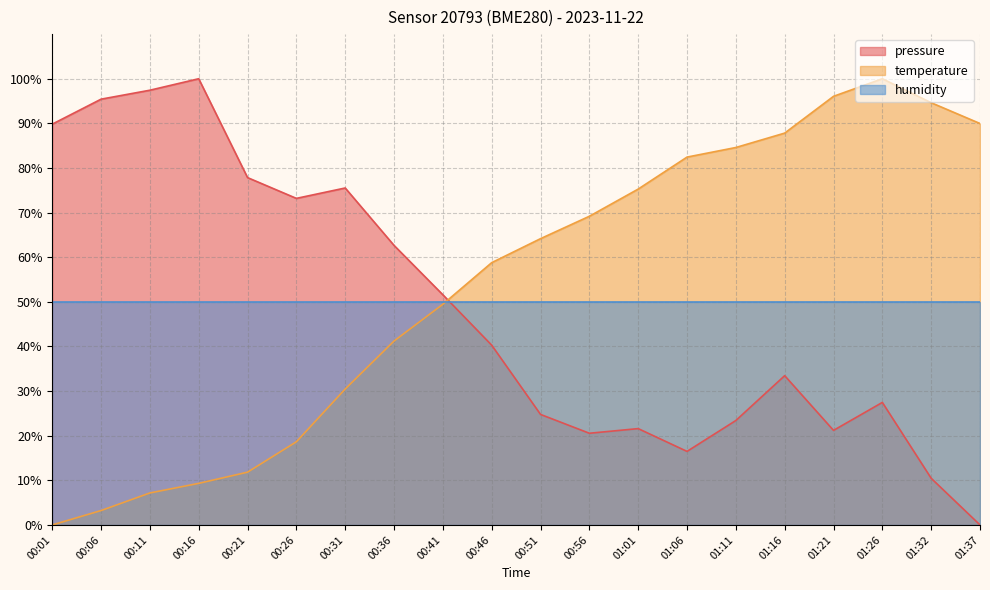

What is the difference between the maximum and minimum values in the temperature series?

100.0